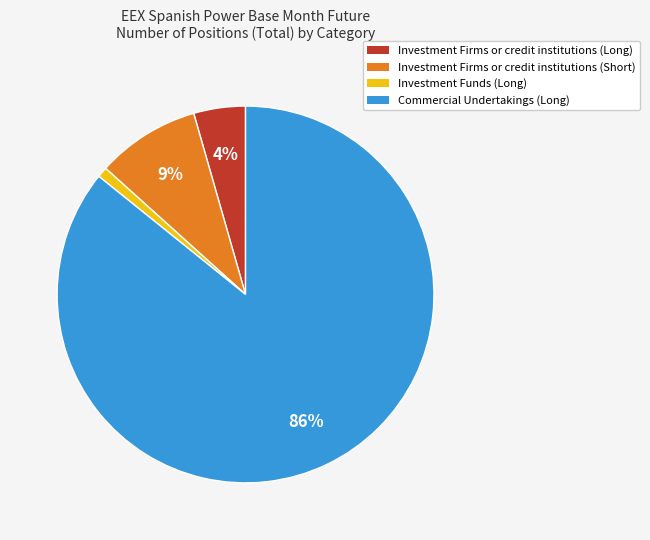

What percentage is the Commercial Undertakings (Long) slice, to the nearest percent?

86%